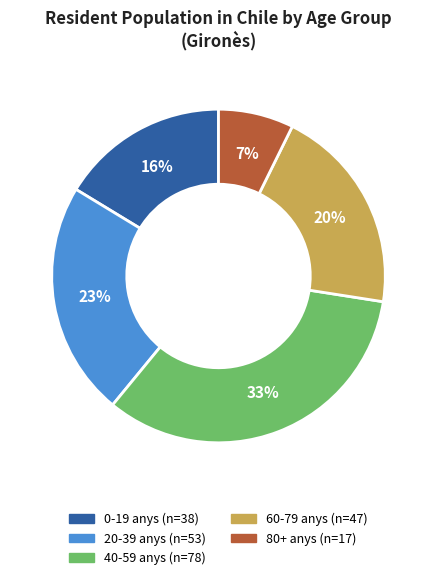

Is there a majority slice in this chart?

No